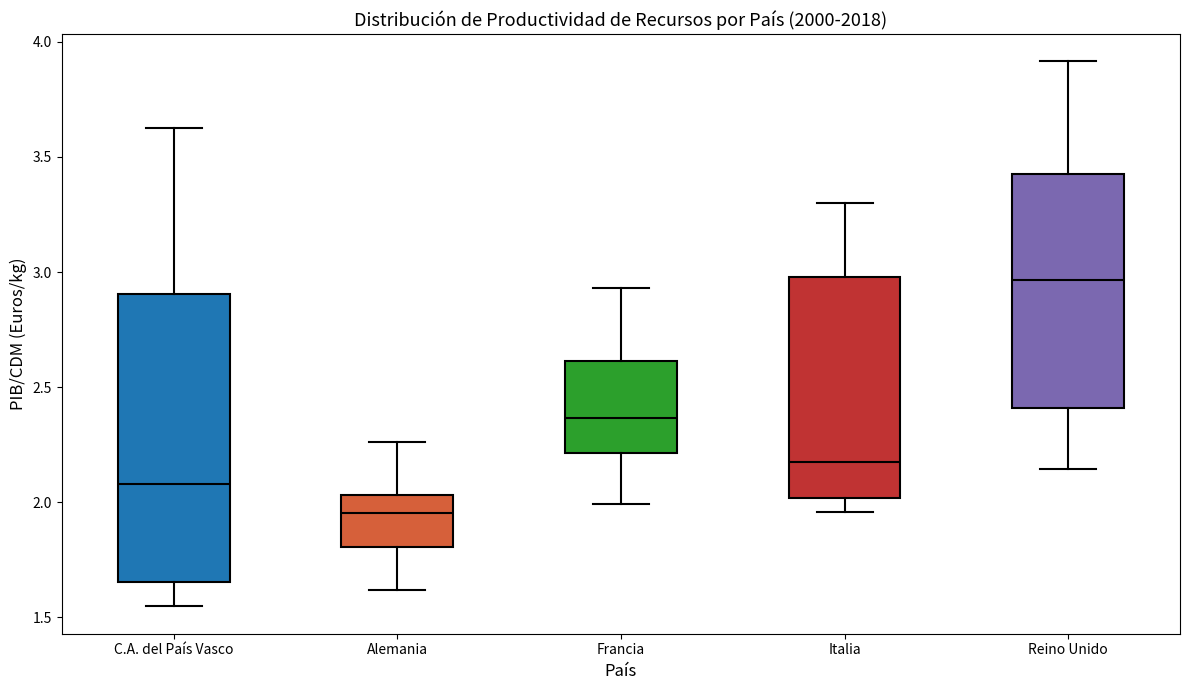

Reading left to right, transcribe this box plot: for each box, give where its median line is, the range the box spans, and where its two whiskers end, as read against the y-axis. The values are not printed on the chart, so give them approximately, as read against the axis.

C.A. del País Vasco: median 2.10, box 1.65 to 2.90, whiskers 1.55 to 3.60
Alemania: median 1.95, box 1.80 to 2.05, whiskers 1.60 to 2.25
Francia: median 2.35, box 2.20 to 2.60, whiskers 2.00 to 2.95
Italia: median 2.15, box 2.00 to 3.00, whiskers 1.95 to 3.30
Reino Unido: median 2.95, box 2.40 to 3.40, whiskers 2.15 to 3.90